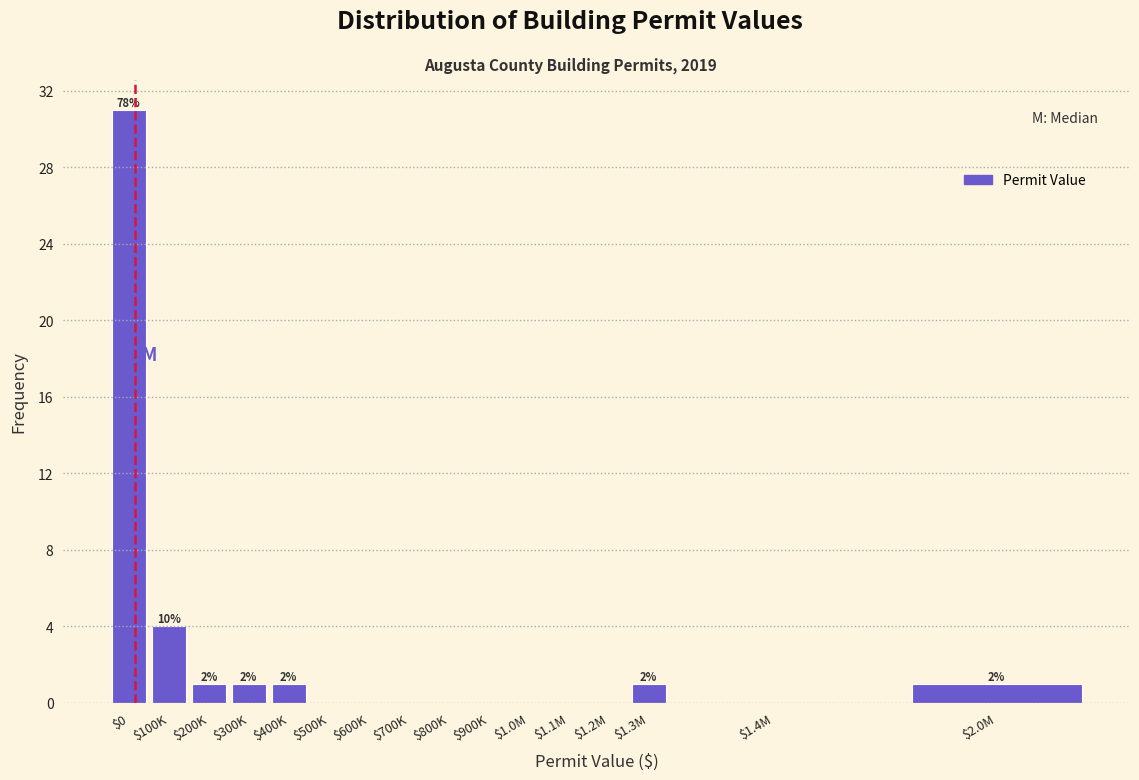

Is it true that the value at $400K is 1?

True